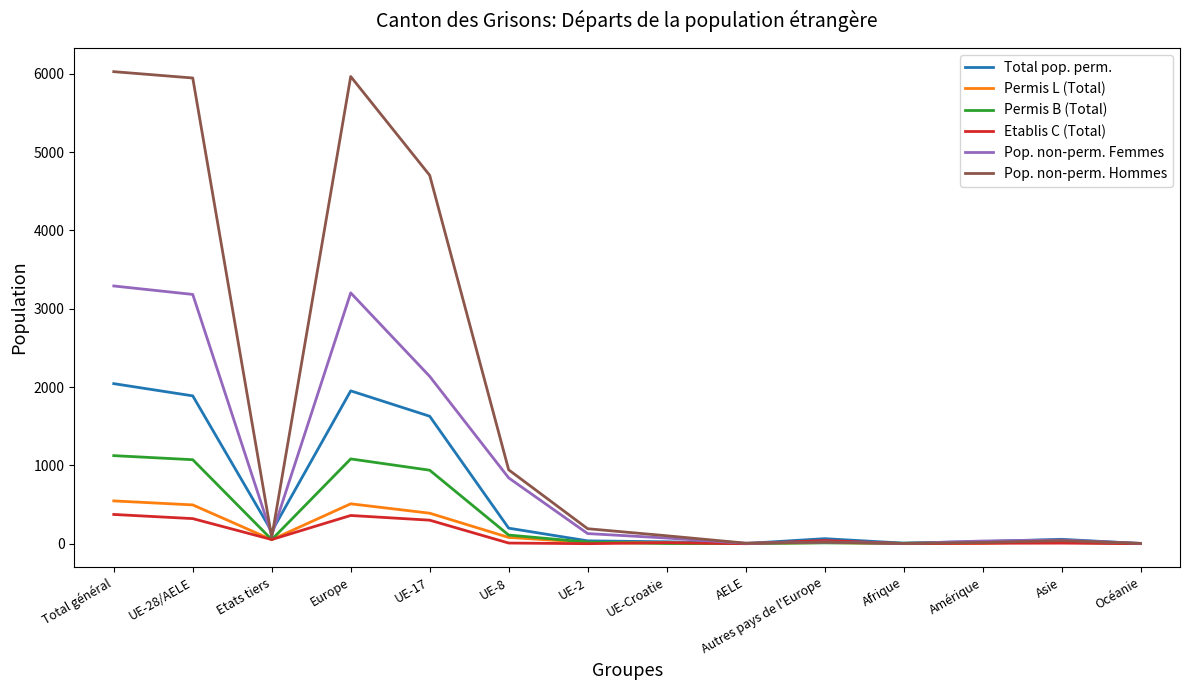

Which series has the largest total across all categories?

Pop. non-perm. Hommes